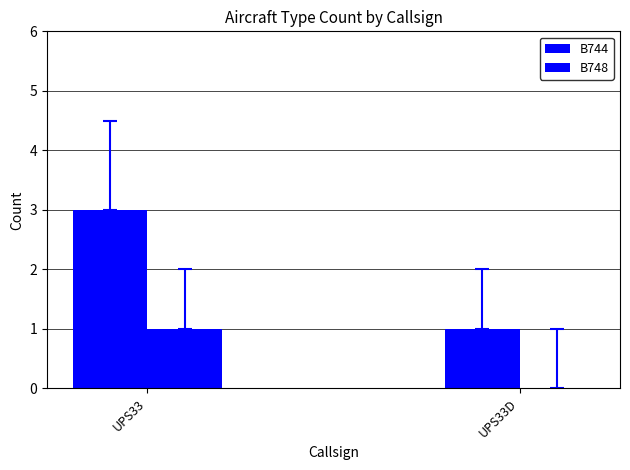

Does the chart contain stacked bars?

No